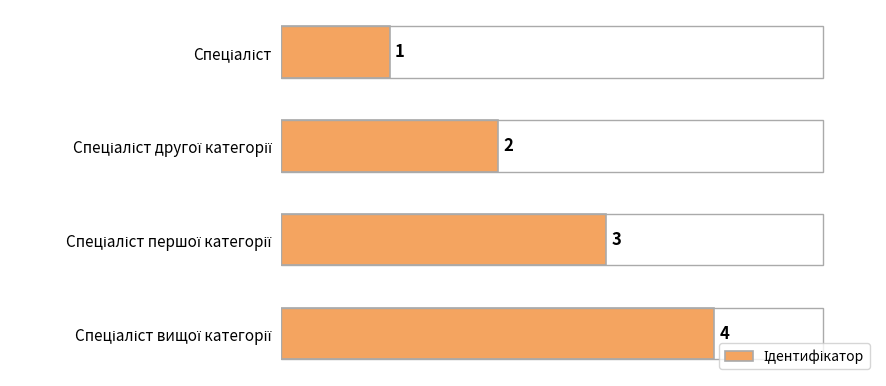

How many values are between 2 and 4?

3